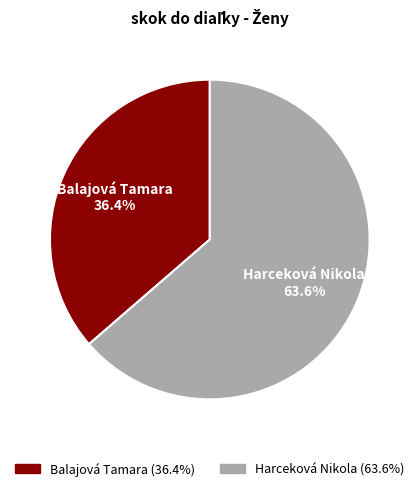

True or false: Balajová Tamara accounts for 36% of the total.

True